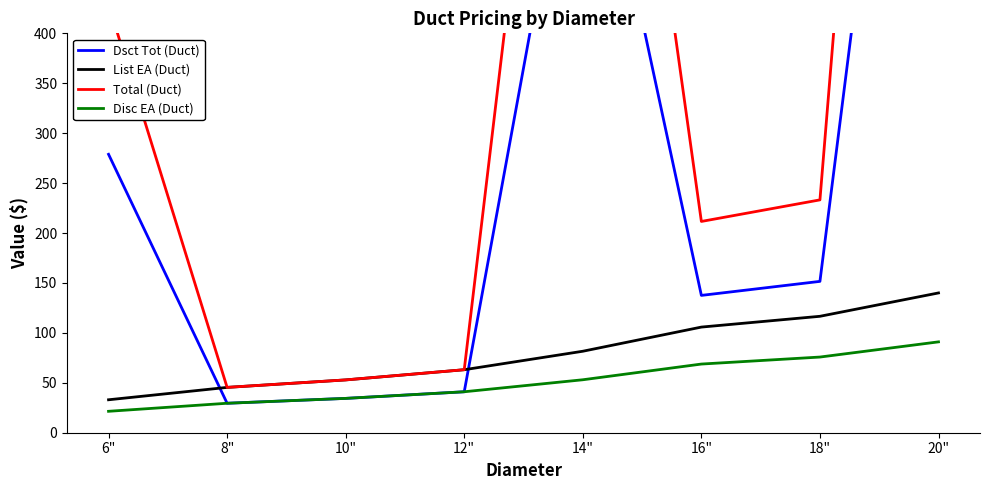

True or false: List EA (Duct) and Total (Duct) intersect in this chart.

False